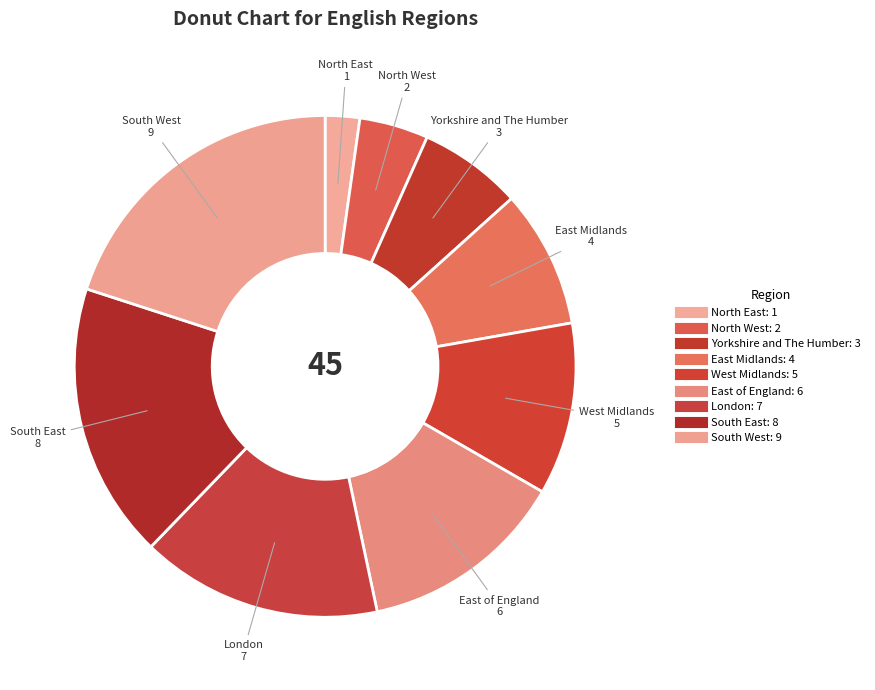

What is the change in value from East Midlands to London?

+3